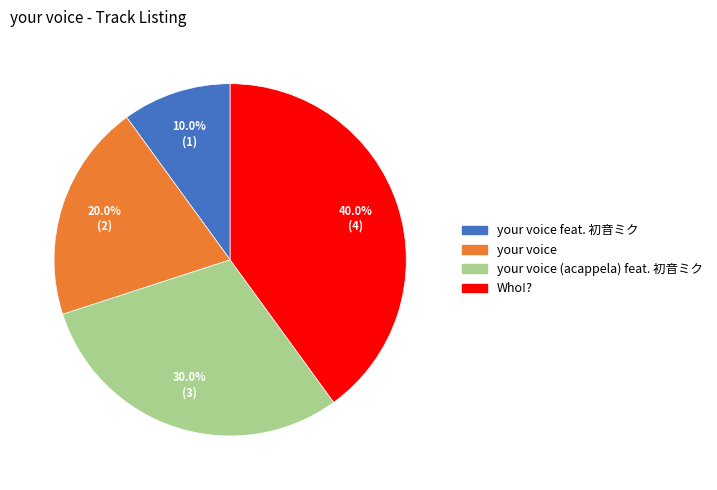

What is the ratio of the value at Who!? to the value at your voice feat. 初音ミク?

4.0